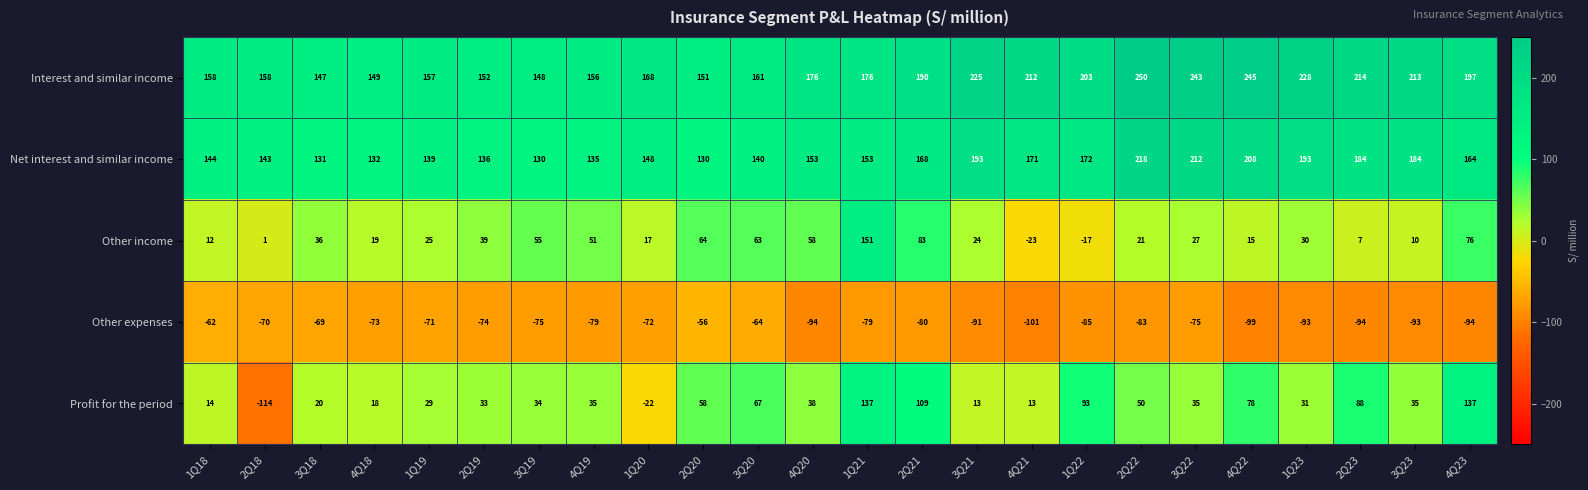

Which series has the widest spread of values?

Profit for the period